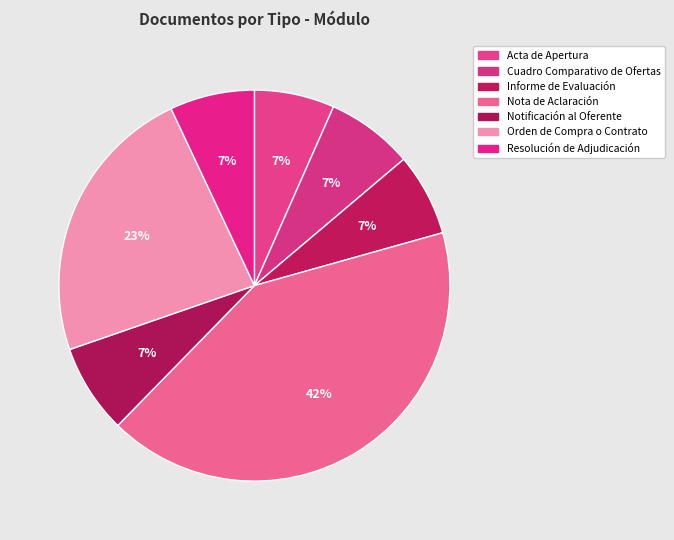

Does Nota de Aclaración account for over 50% of the chart?

No